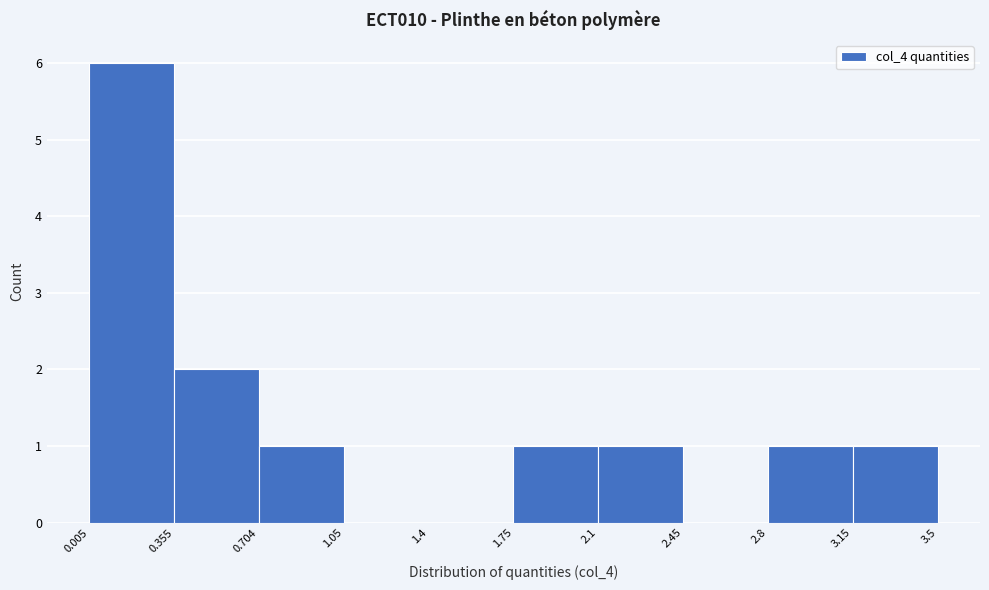

Reading left to right, list every bar in this chart as the range it spans on the x-axis followed by its height. The values are not printed on the chart, so give them approximately, as read against the axis.

0.005 to 0.355: 6
0.355 to 0.704: 2
0.704 to 1.05: 1
1.05 to 1.4: 0
1.4 to 1.75: 0
1.75 to 2.1: 1
2.1 to 2.45: 1
2.45 to 2.8: 0
2.8 to 3.15: 1
3.15 to 3.5: 1